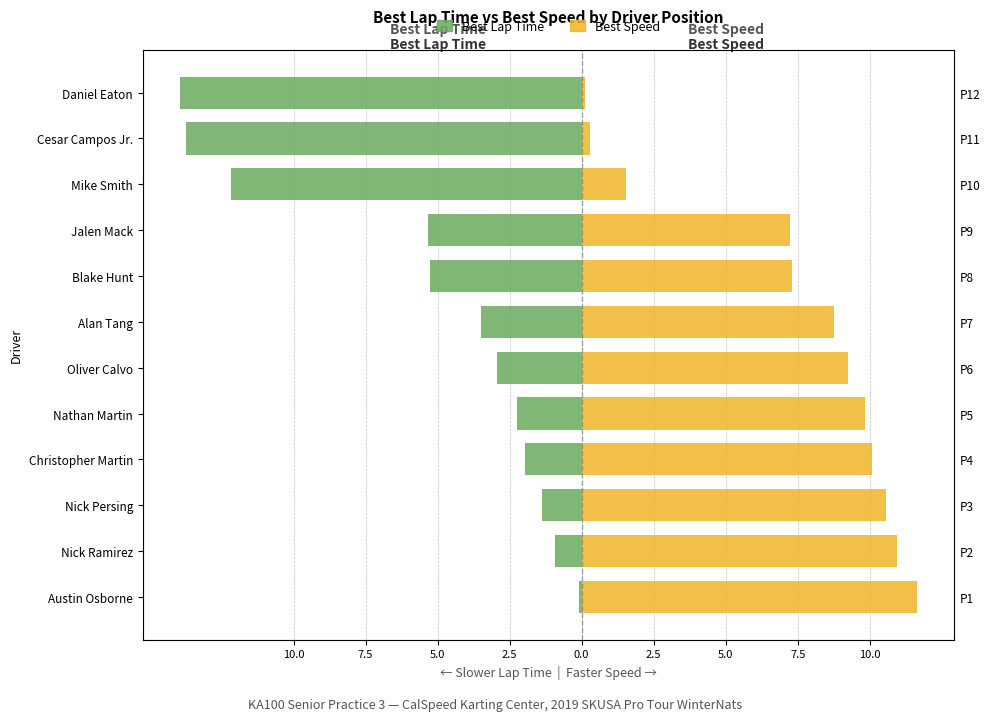

How many distinct data groups are displayed?

2